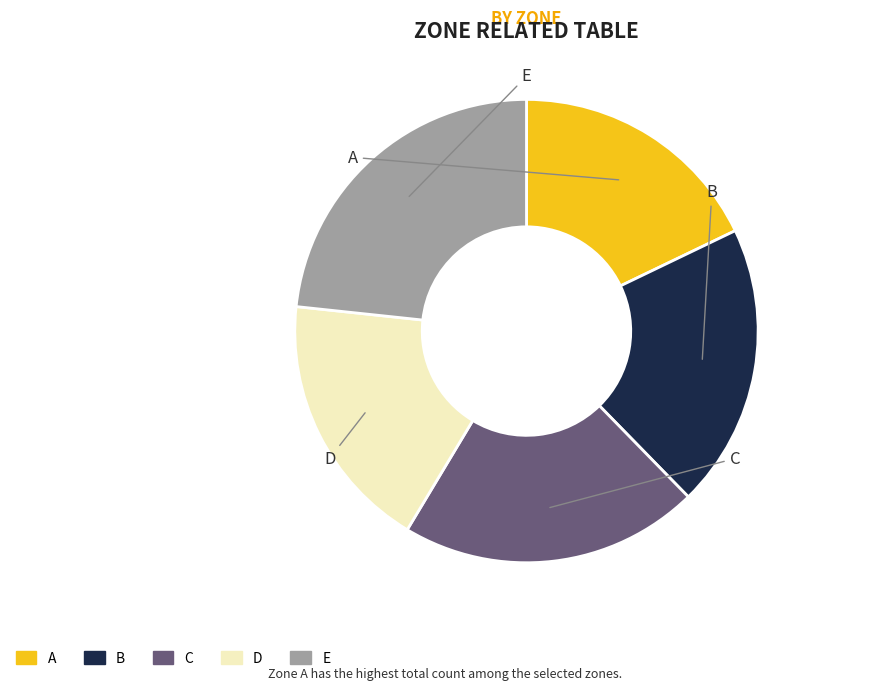

Approximately how many times larger is the value at E compared to D?

1.3